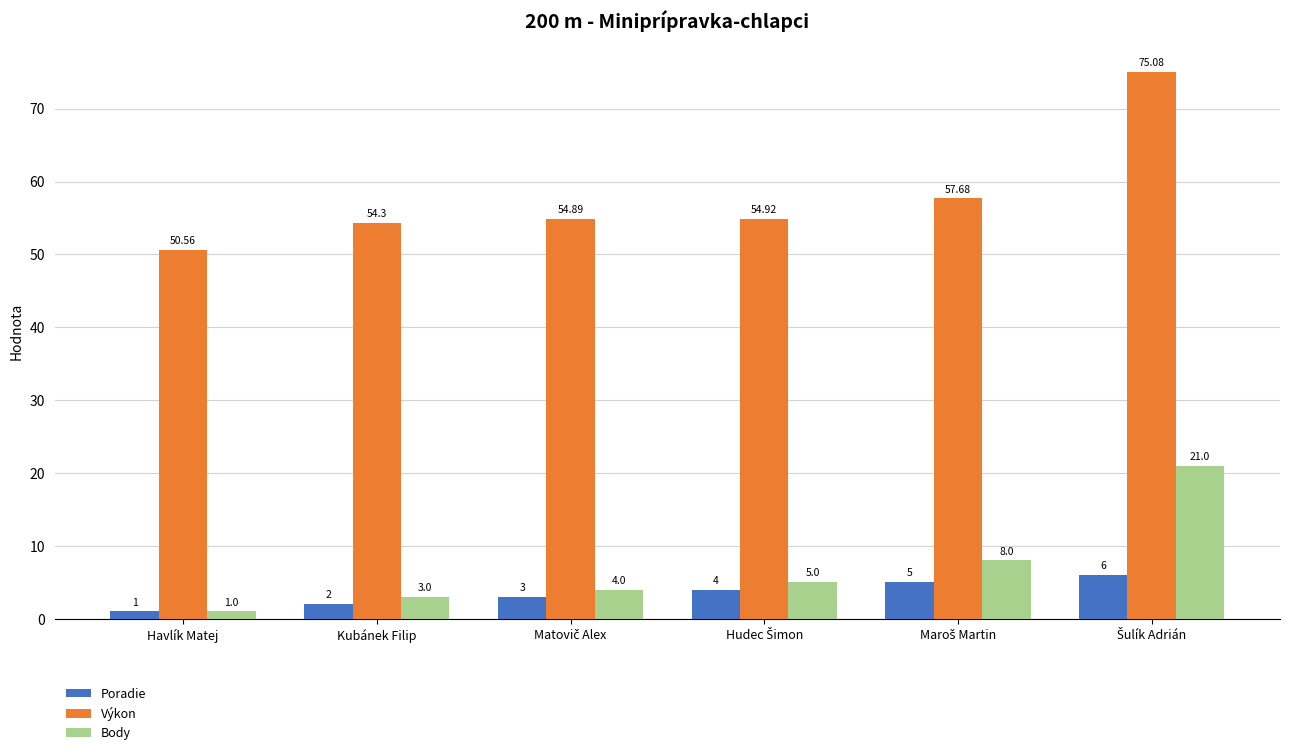

Are the bars grouped side by side (vs. stacked)?

Yes